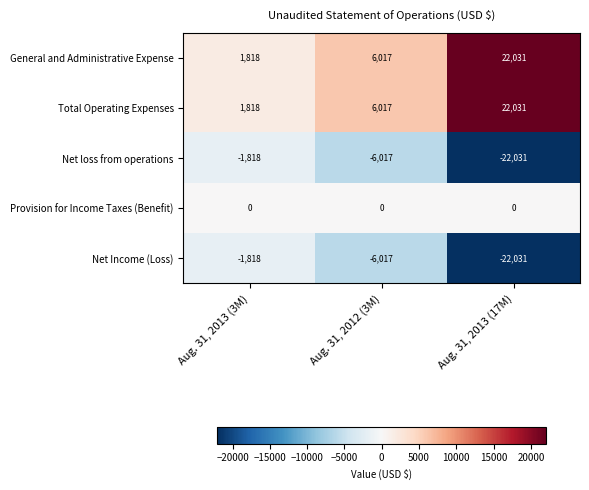

At which label is Net Income (Loss) closest to -11924?

Aug. 31, 2012 (3M)